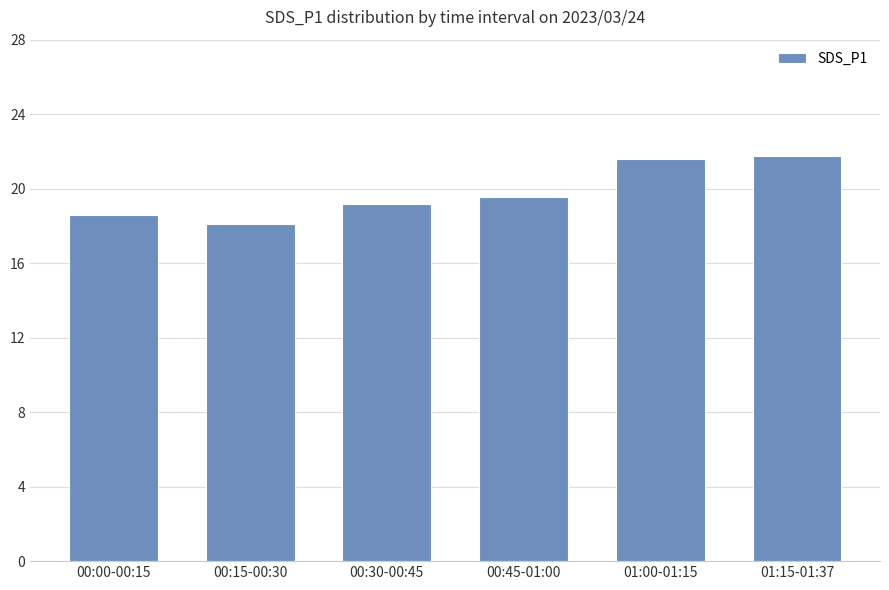

Where is the data nearest to the value 19?

00:30-00:45